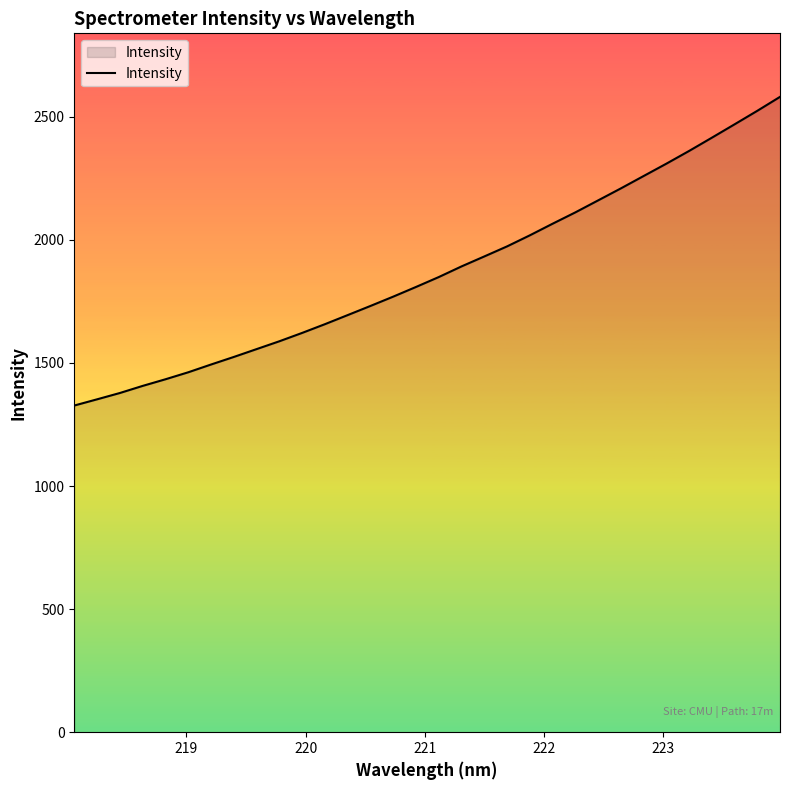

What is the sum of all values?

59943.4